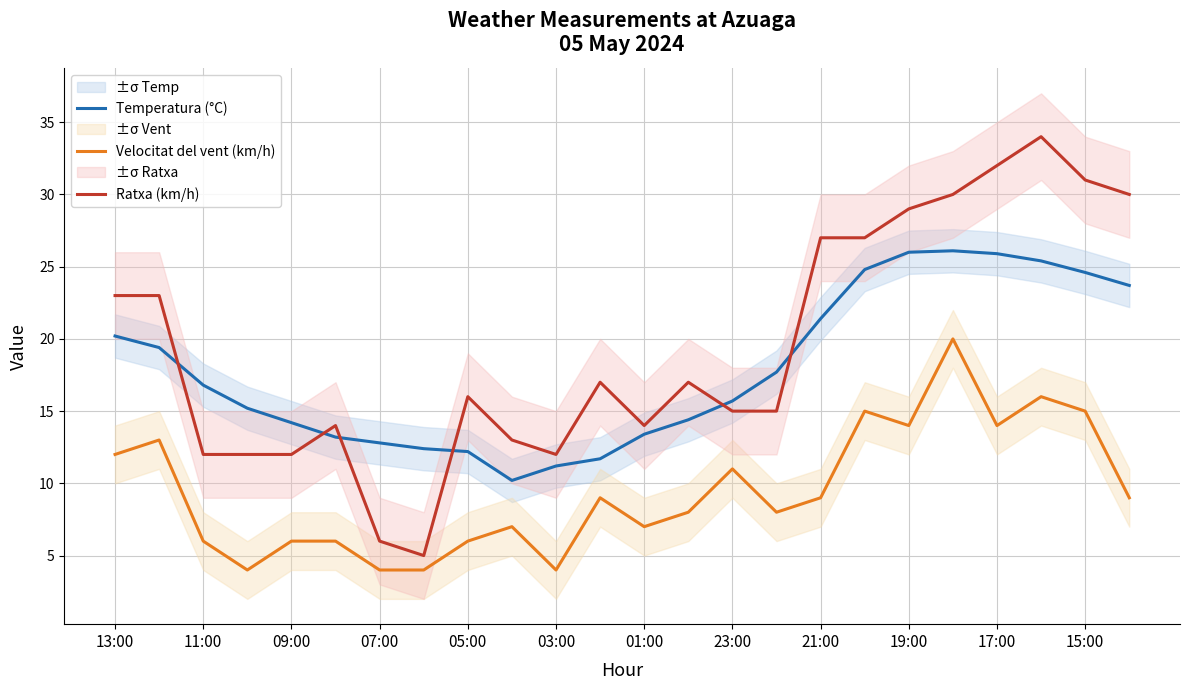

Reading left to right, transcribe all the data shown in this chart.

Temperatura (°C): 20.2	19.4	16.8	15.2	14.2	13.2	12.8	12.4	12.2	10.2	11.2	11.7	13.4	14.4	15.7	17.7	21.4	24.8	26.0	26.1	25.9	25.4	24.6	23.7
Velocitat del vent (km/h): 12.0	13.0	6.0	4.0	6.0	6.0	4.0	4.0	6.0	7.0	4.0	9.0	7.0	8.0	11.0	8.0	9.0	15.0	14.0	20.0	14.0	16.0	15.0	9.0
Ratxa (km/h): 23.0	23.0	12.0	12.0	12.0	14.0	6.0	5.0	16.0	13.0	12.0	17.0	14.0	17.0	15.0	15.0	27.0	27.0	29.0	30.0	32.0	34.0	31.0	30.0